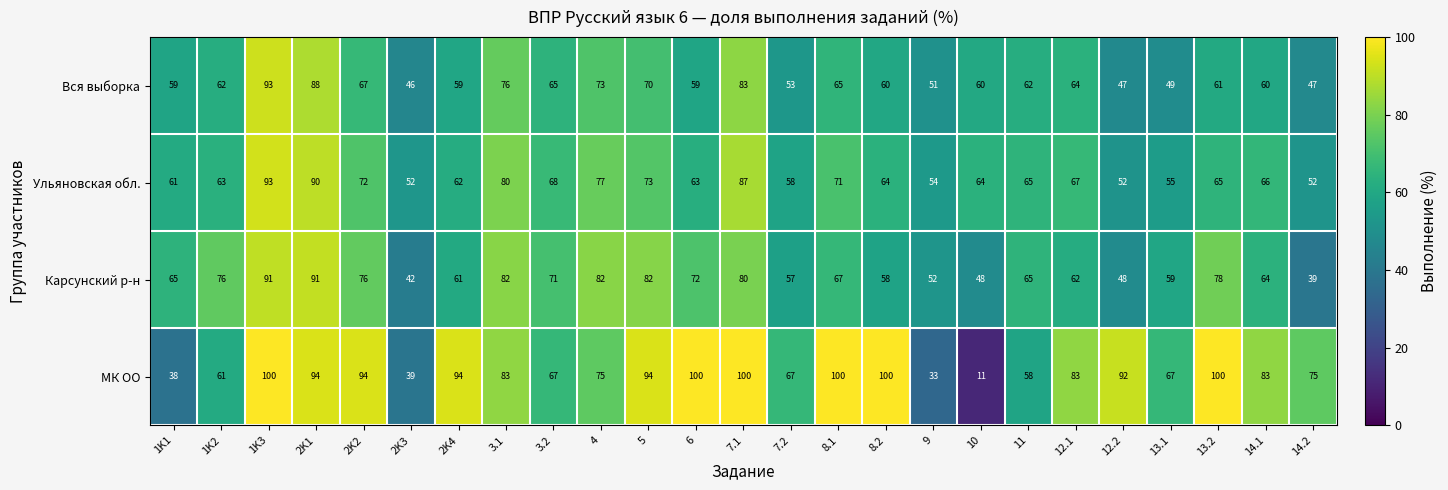

What is the spread (max minus min) of values at 9?

21